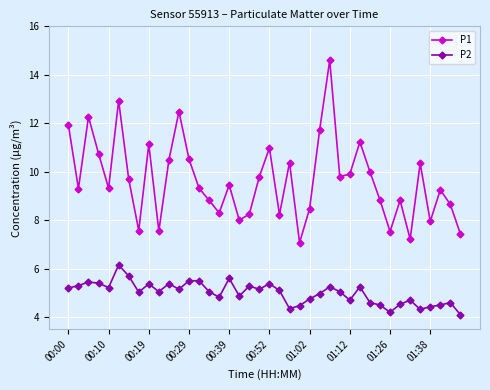

What is the average value of the P1 series?

9.7